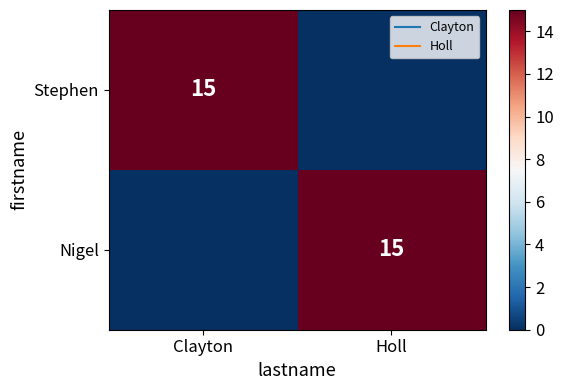

At which category is the sum across all series the highest?

Clayton